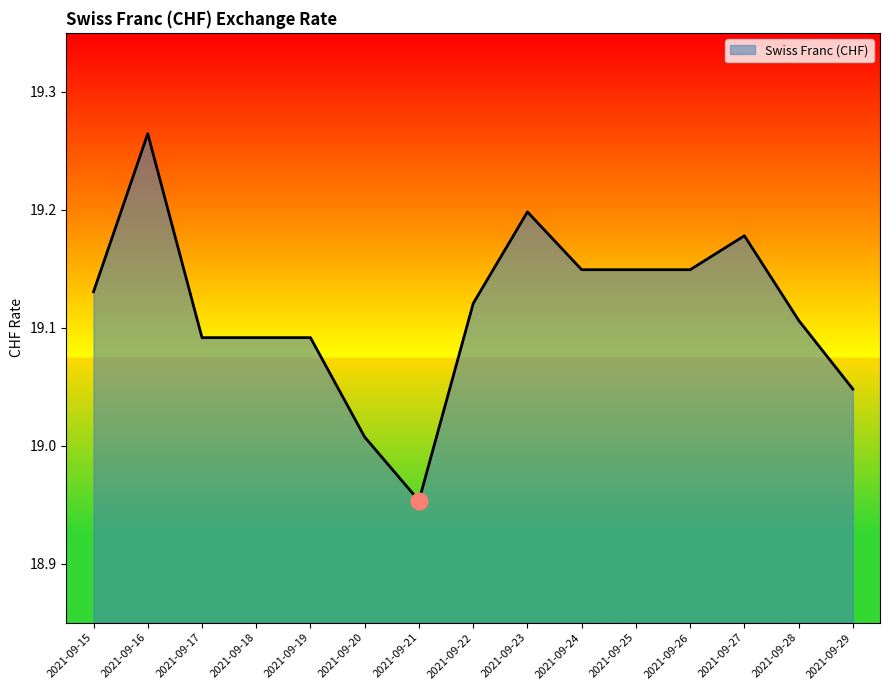

What is the difference between the maximum and minimum values?

0.3